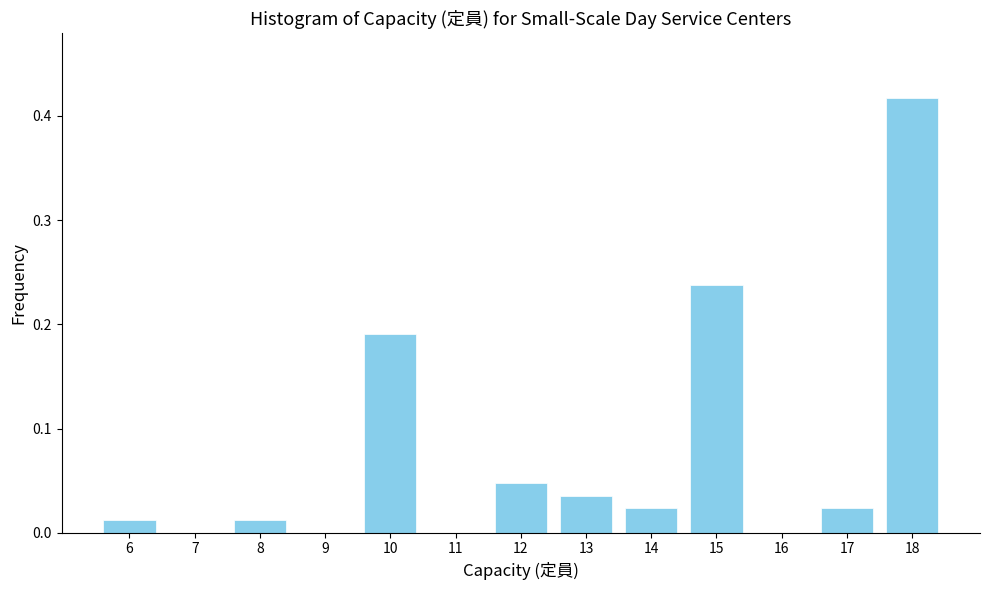

At which category does the chart reach its peak across all series?

18